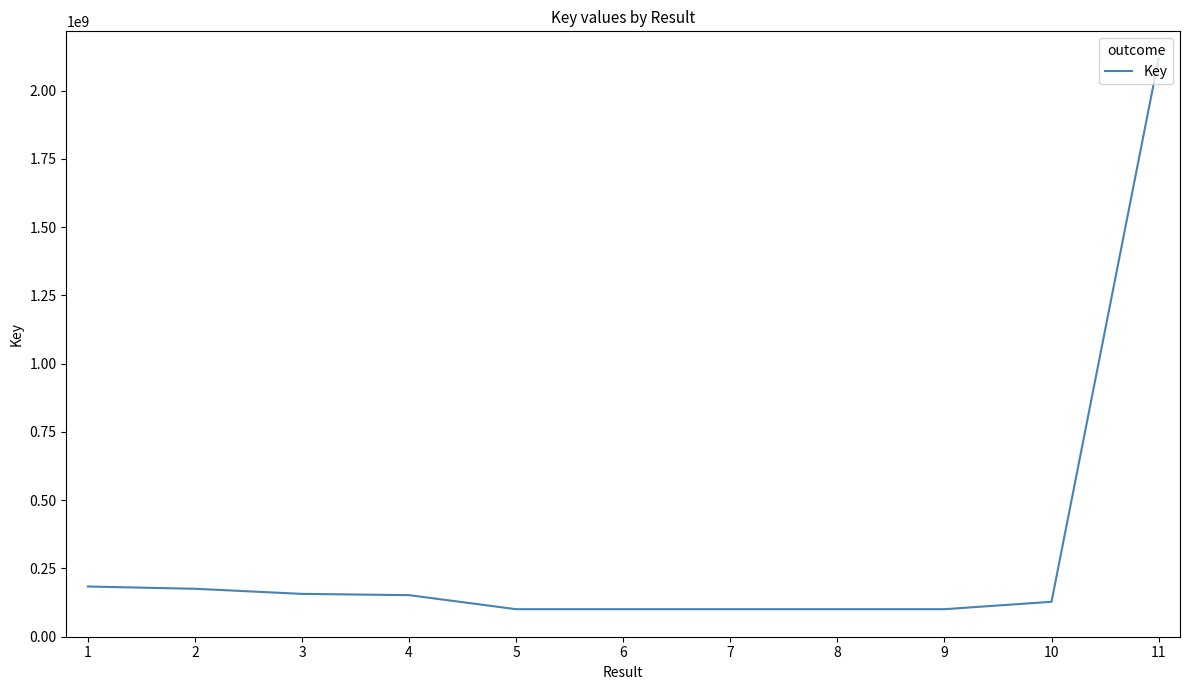

What is the minimum value shown in the chart?

100365293